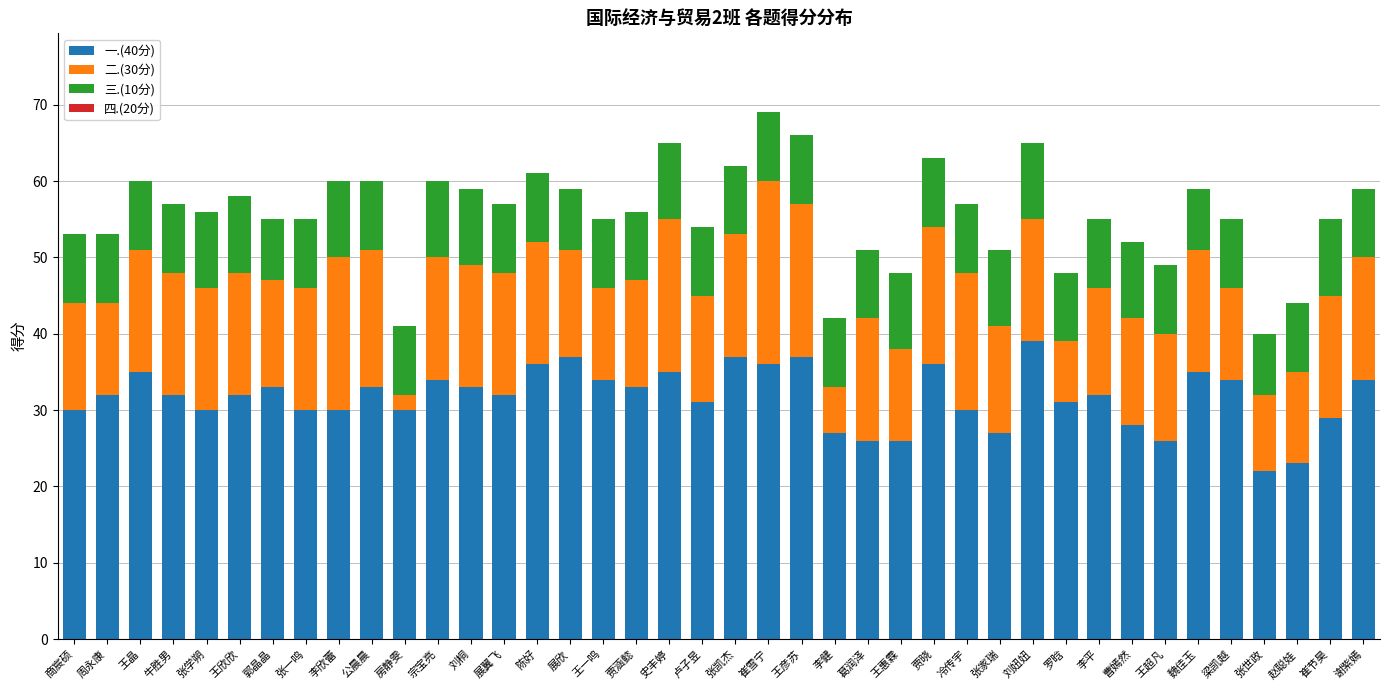

What is the sum of the 一.(40分) values at 牛胜男 and 赵聪娃?

55